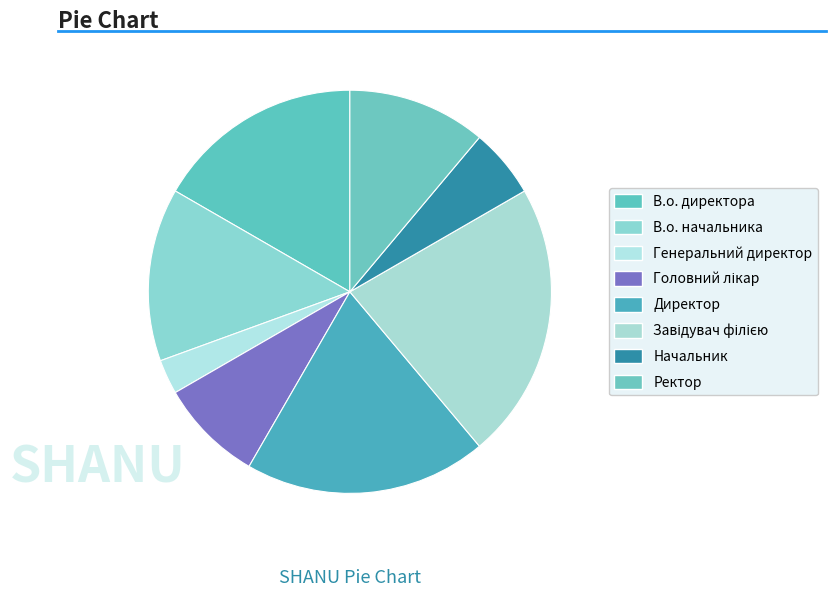

What is the ratio of the value at В.о. директора to the value at Начальник?

3.0